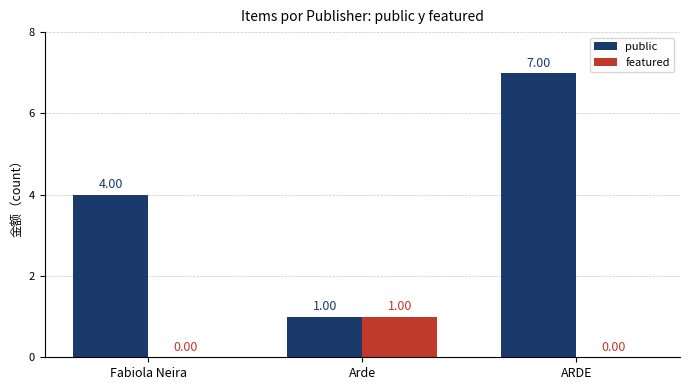

How many public values are between 1 and 7?

3